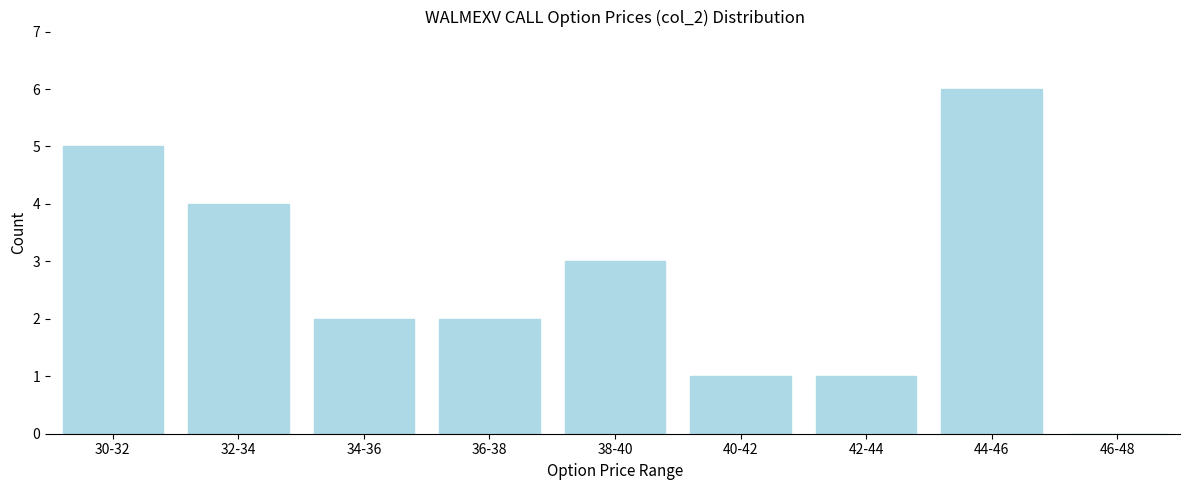

Reading right to left, list all the values displayed in this chart.

46-48=0	44-46=6	42-44=1	40-42=1	38-40=3	36-38=2	34-36=2	32-34=4	30-32=5